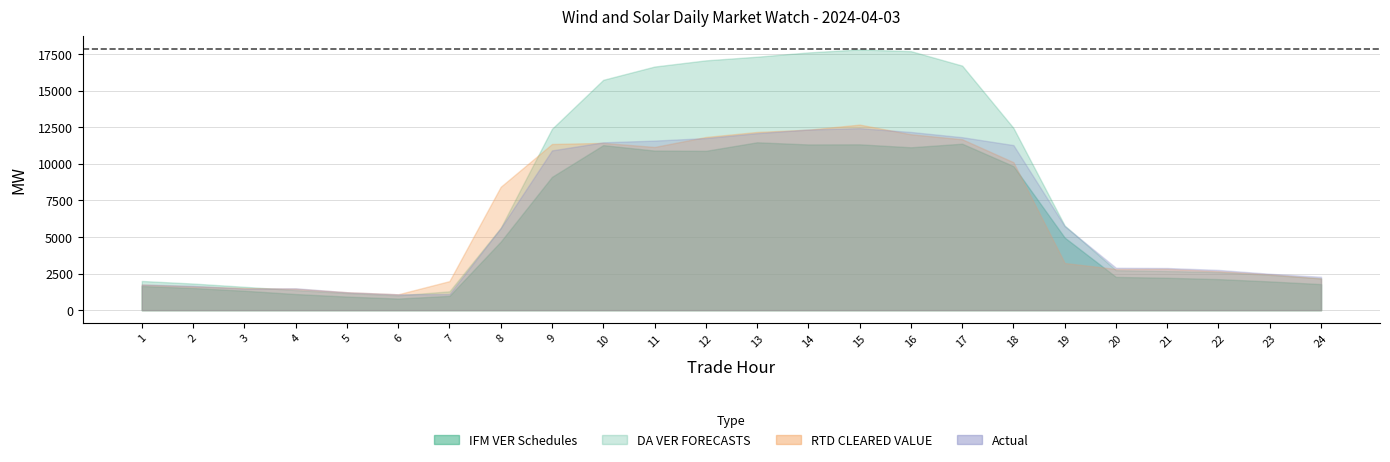

True or false: DA VER FORECASTS and IFM VER Schedules cross at least once.

False